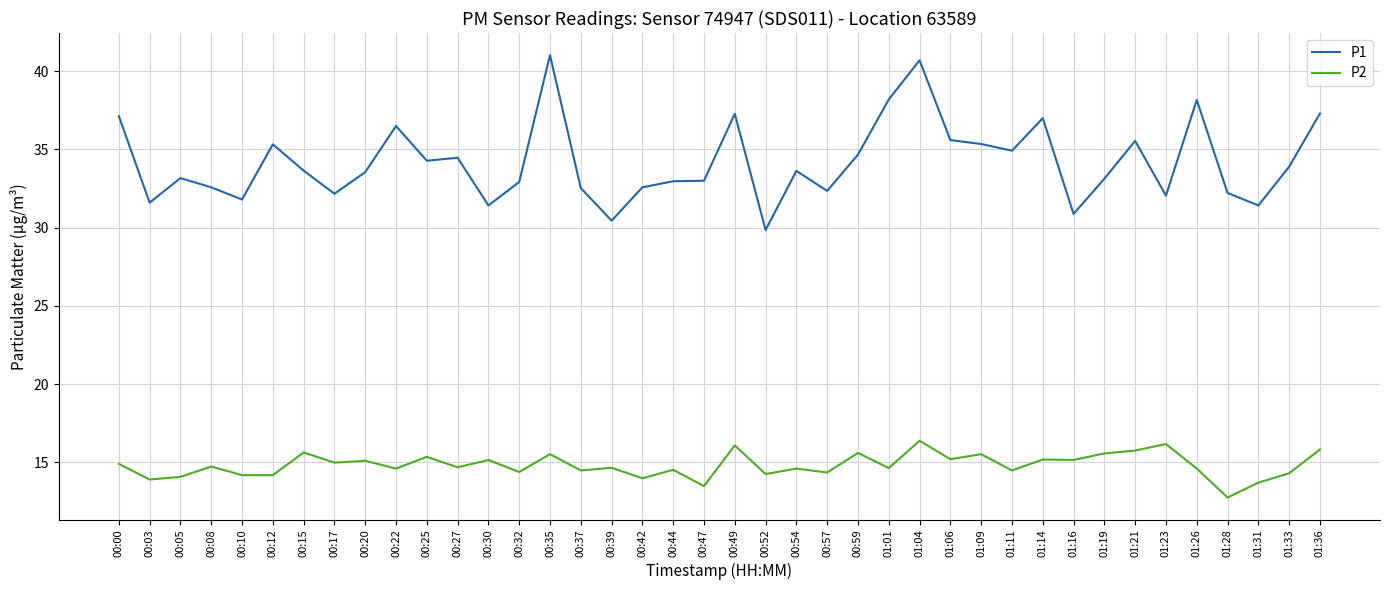

The value of P1 at 01:26 is 63.4. True or false?

False